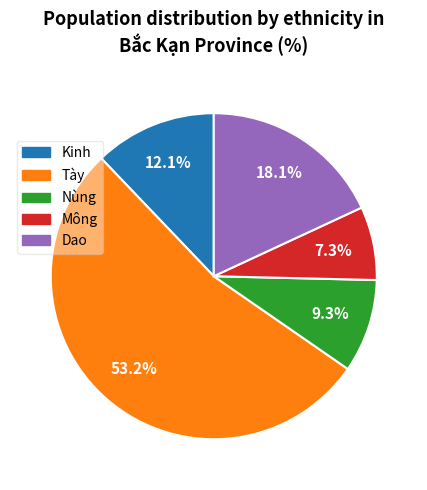

What is the smallest slice in the pie chart?

Mông